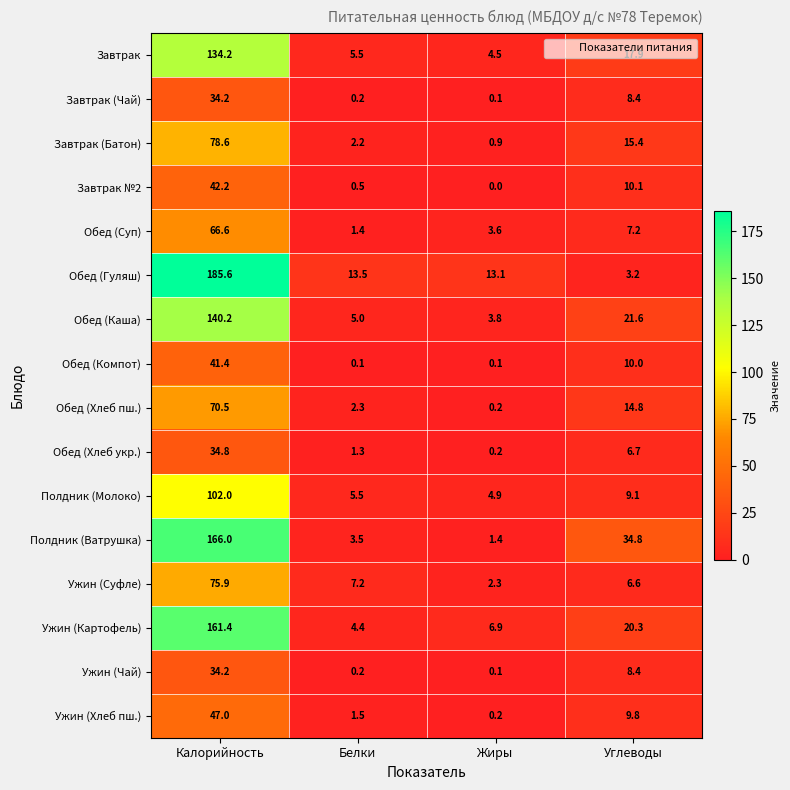

How many categories are shown in the chart?

4